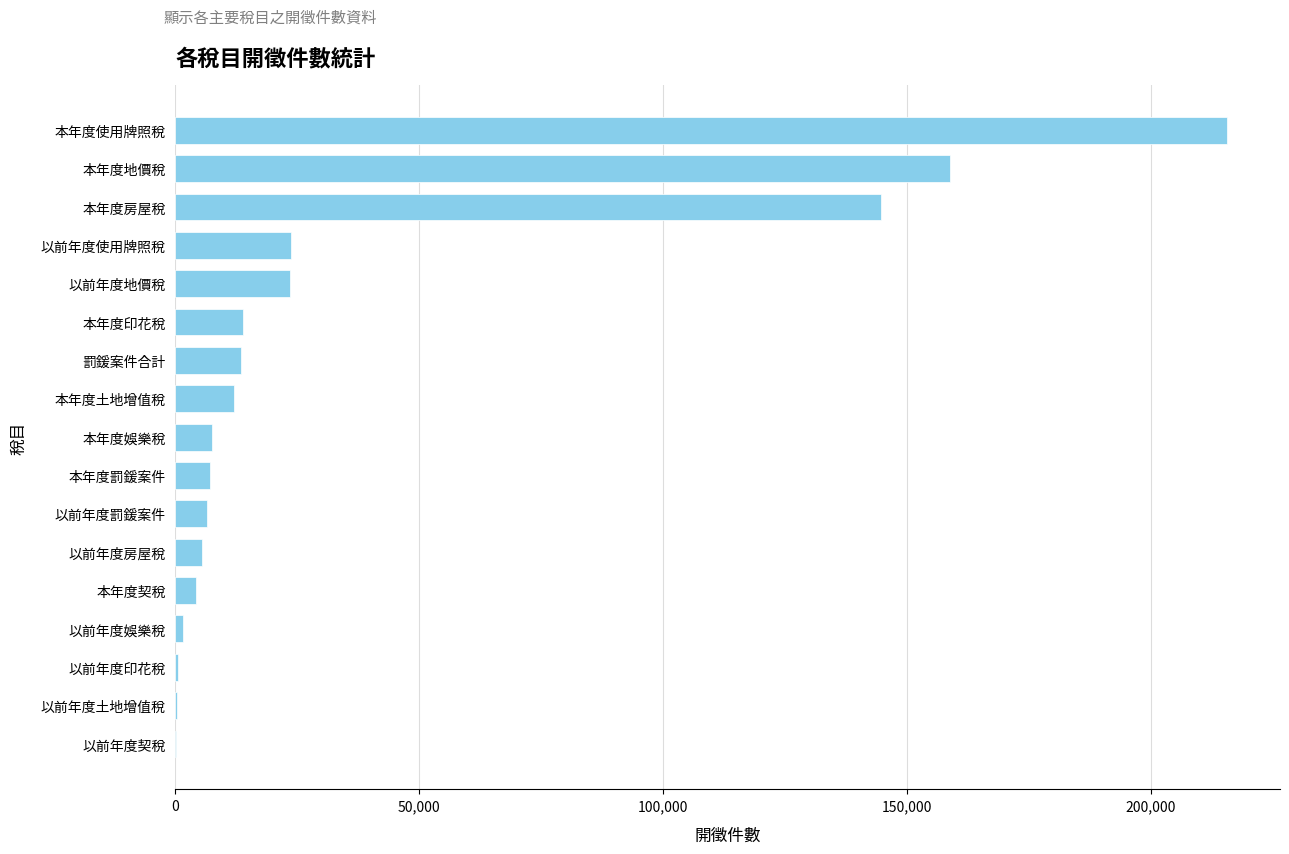

True or false: the data shows 5422 at 以前年度地價稅.

False